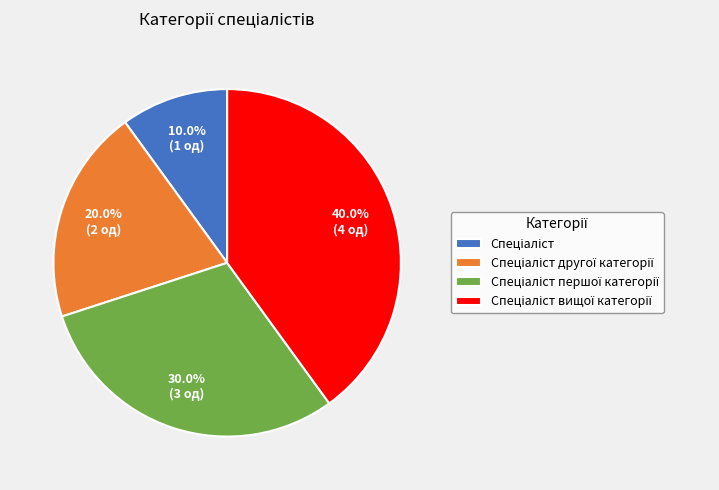

Does any single category account for the majority?

No